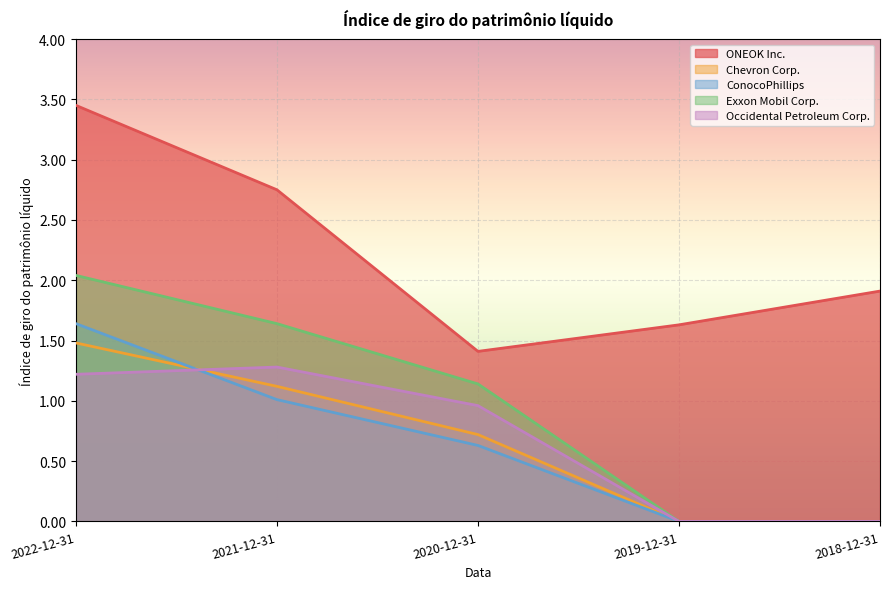

True or false: ONEOK Inc. and Exxon Mobil Corp. intersect in this chart.

False